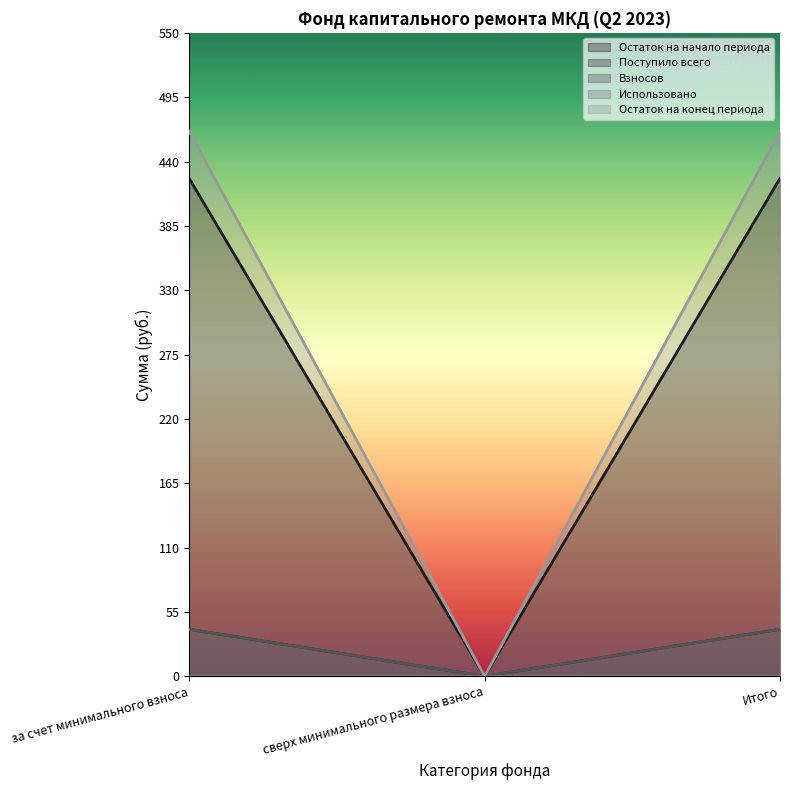

Between за счет минимального взноса and сверх минимального размера взноса, which series saw the biggest shift?

Остаток на конец периода